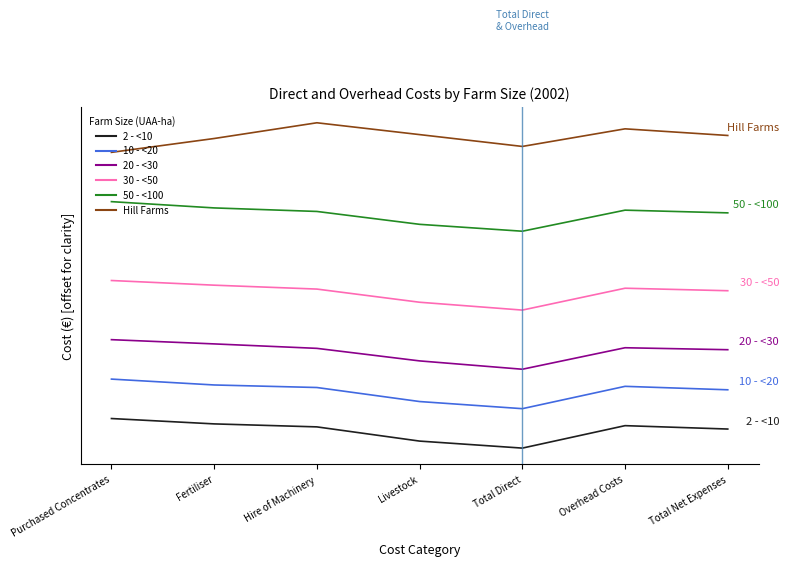

Where is the first local minimum for Hill Farms?

Total Direct